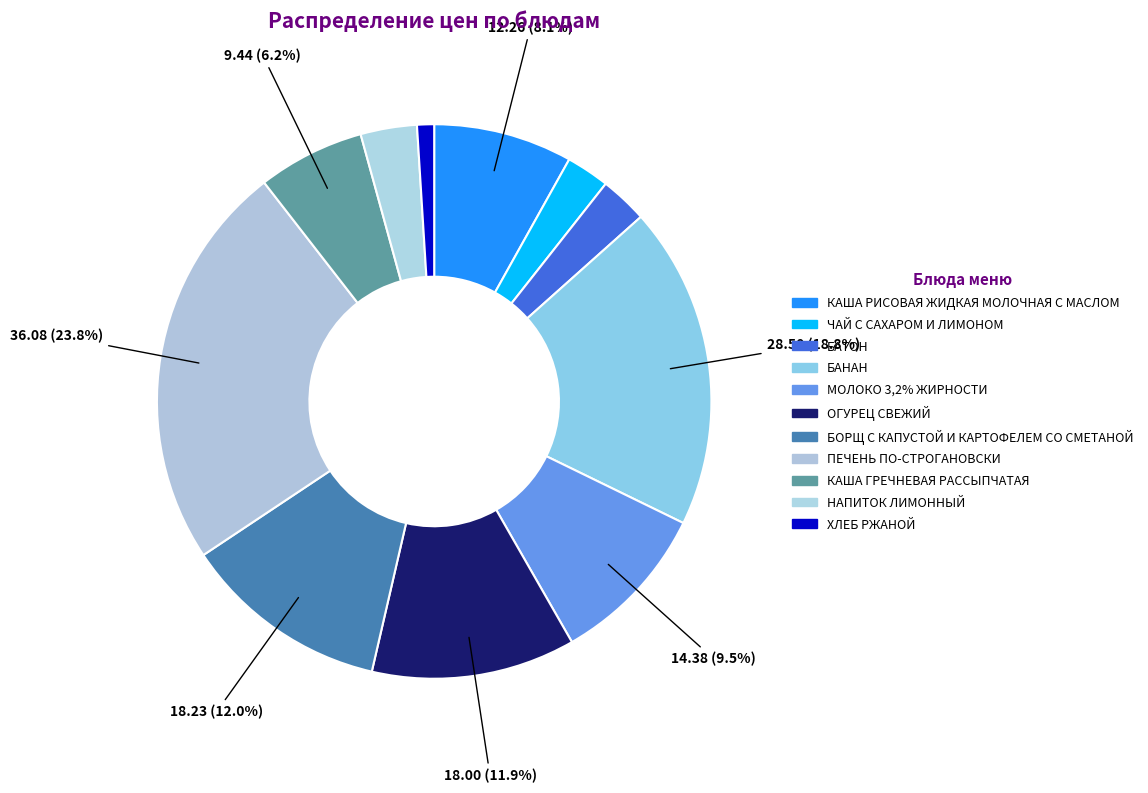

What percentage is the ЧАЙ С САХАРОМ И ЛИМОНОМ slice, to the nearest percent?

3%